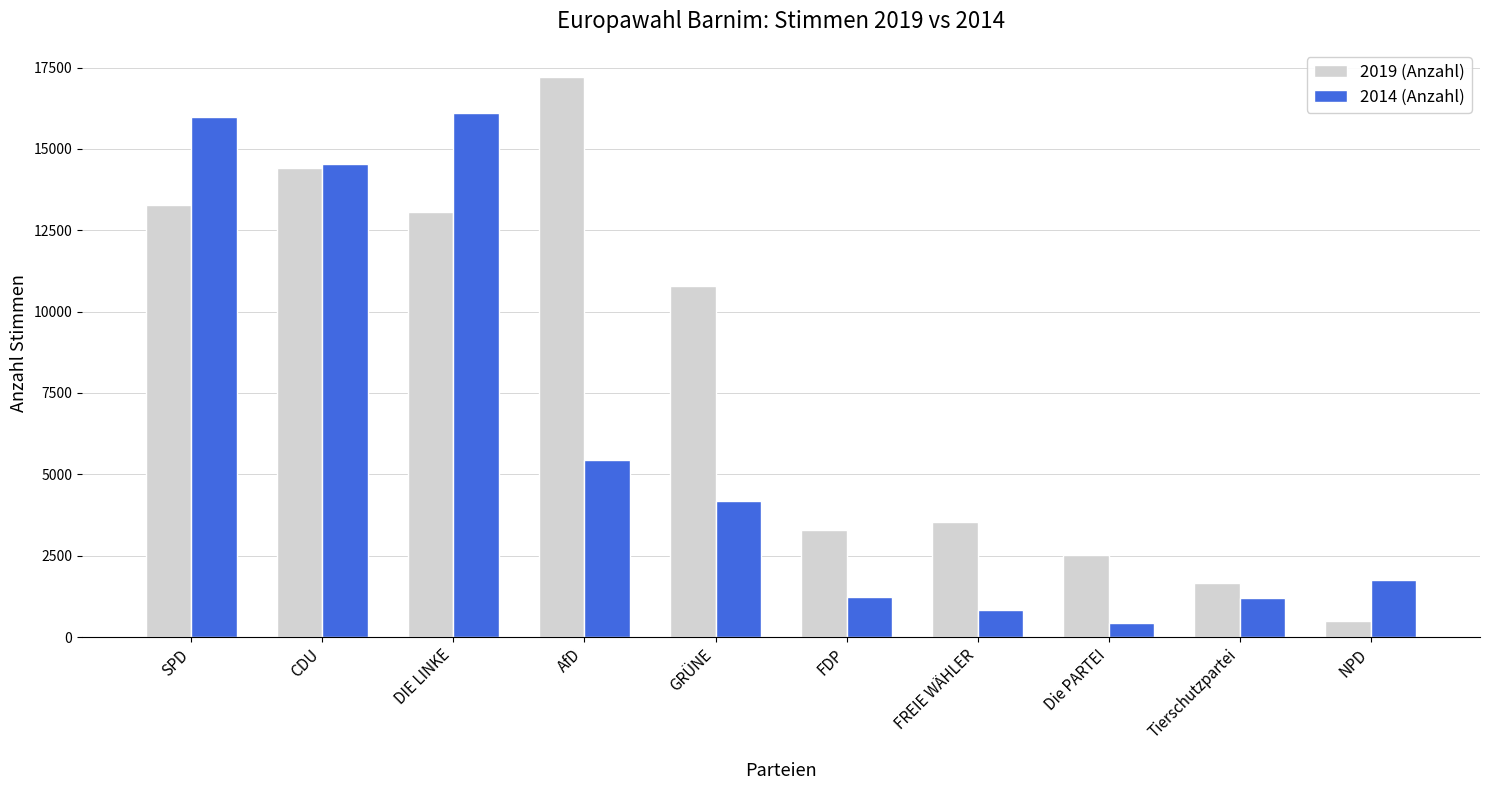

Which series has the largest range (max minus min)?

2019 (Anzahl)